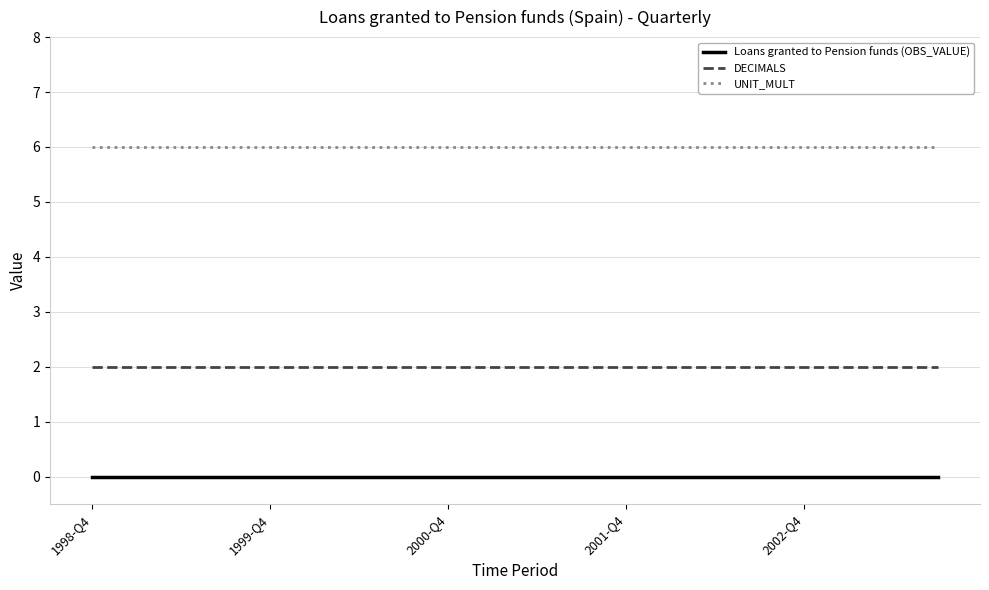

What is the greatest value displayed?

6